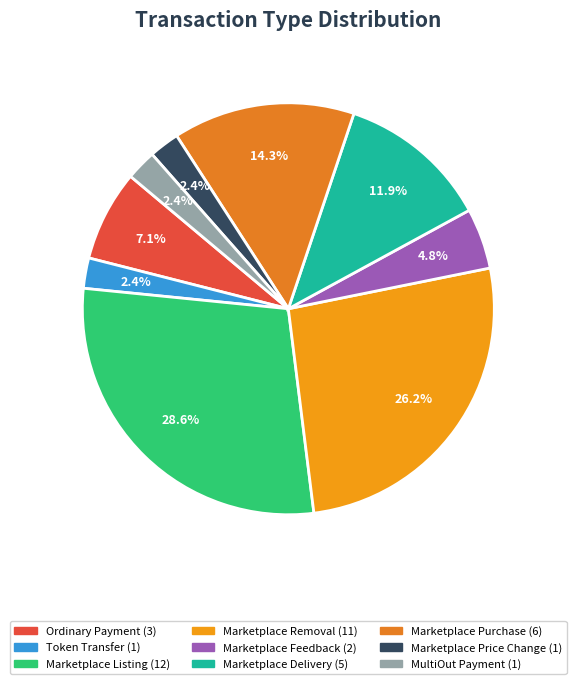

Rank the categories by value from lowest to highest.

Token Transfer, Marketplace Price Change, MultiOut Payment, Marketplace Feedback, Ordinary Payment, Marketplace Delivery, Marketplace Purchase, Marketplace Removal, Marketplace Listing